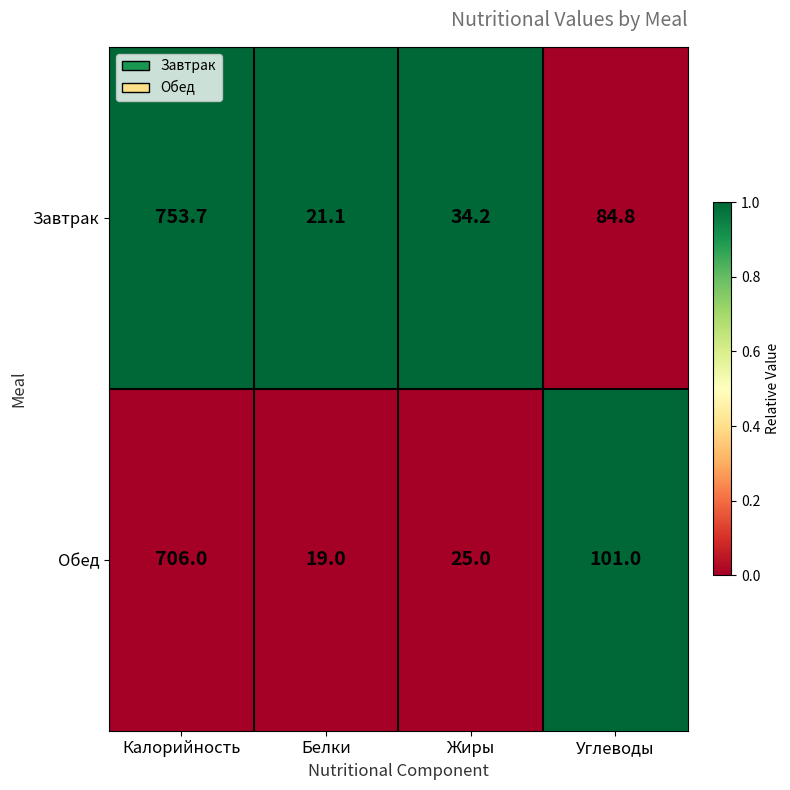

Reading right to left, extract all data points from this chart.

Завтрак: 84.8	34.2	21.1	753.7
Обед: 101.0	25.0	19.0	706.0